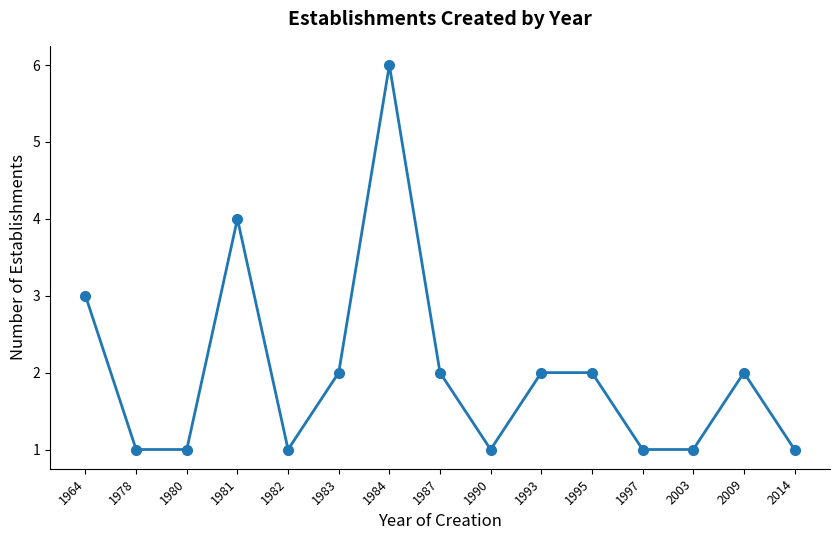

Where is the first local maximum?

1981